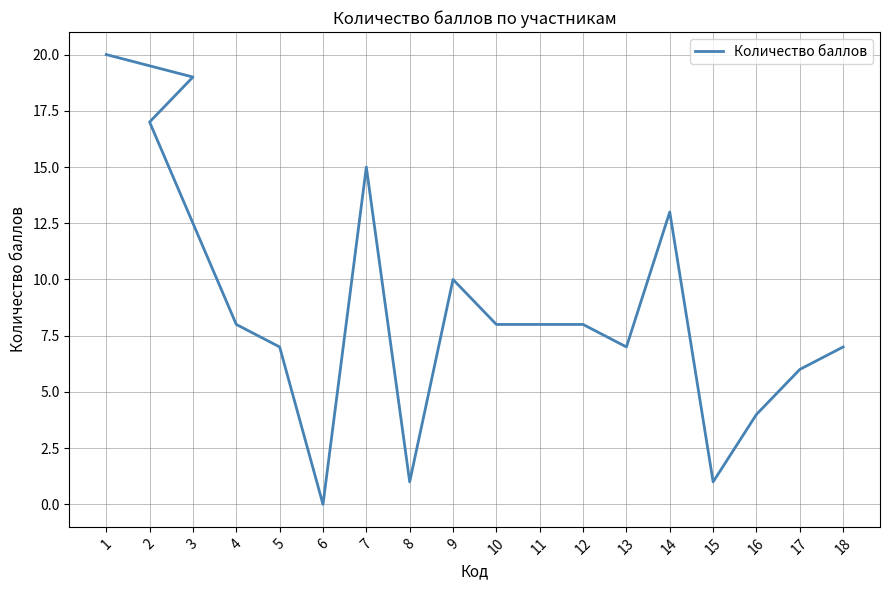

What is the label of the 11th point from the left?

11